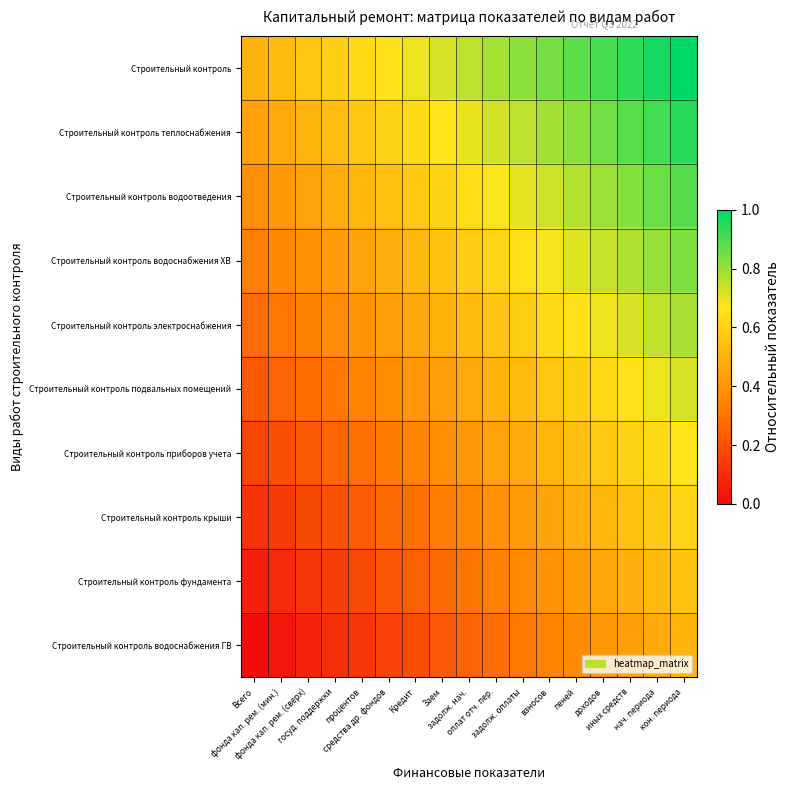

At which category does the chart reach its peak across all series?

кон. периода